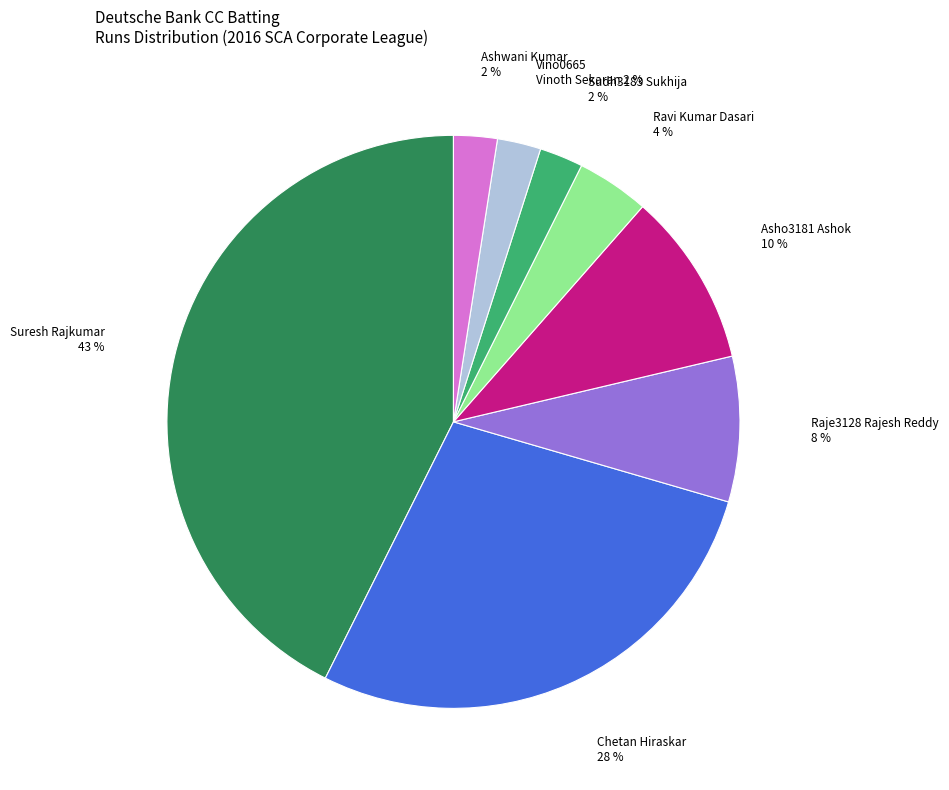

Is there a majority slice in this chart?

No